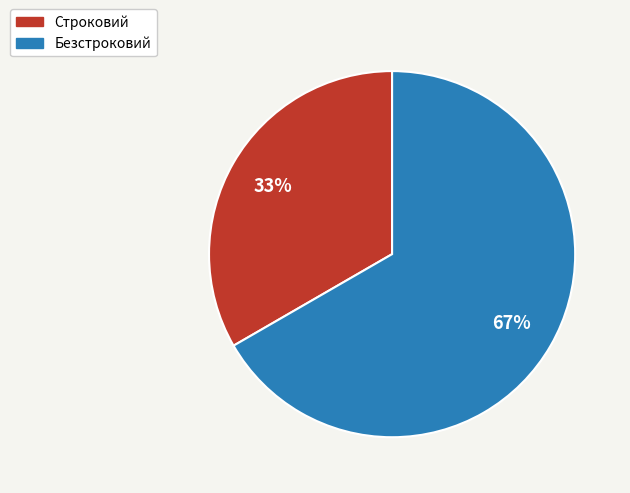

How many segments does this pie chart have?

2